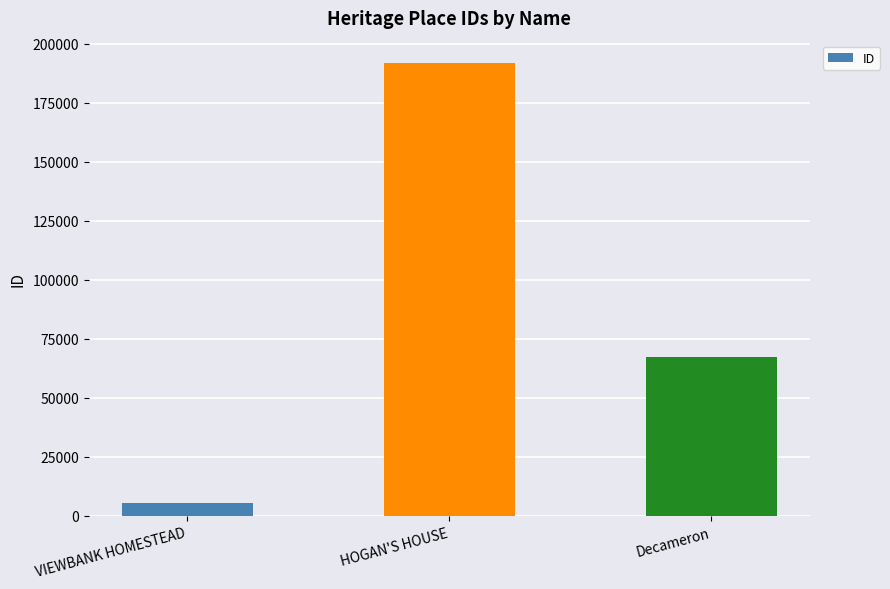

What is the label of the 2nd bar from the right?

HOGAN'S HOUSE